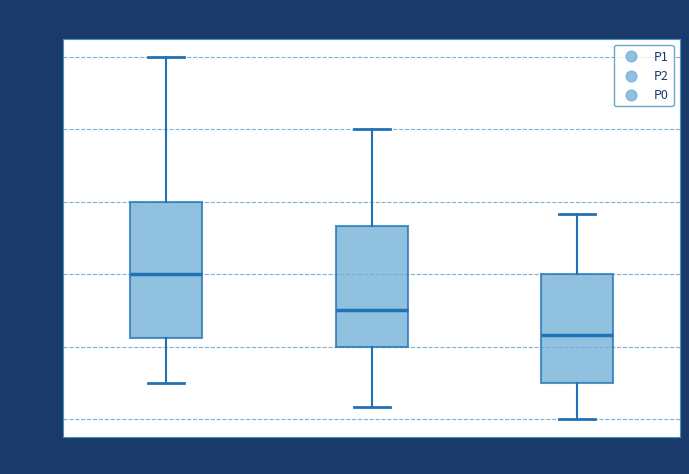

Reading left to right, transcribe this box plot: for each box, give where its median line is, the range the box spans, and where its two whiskers end, as read against the y-axis. The values are not printed on the chart, so give them approximately, as read against the axis.

P1: median 4.0, box 2.2 to 6.0, whiskers 1.0 to 10.0
P2: median 3.0, box 2.0 to 5.4, whiskers 0.4 to 8.0
P0: median 2.4, box 1.0 to 4.0, whiskers 0.0 to 5.6